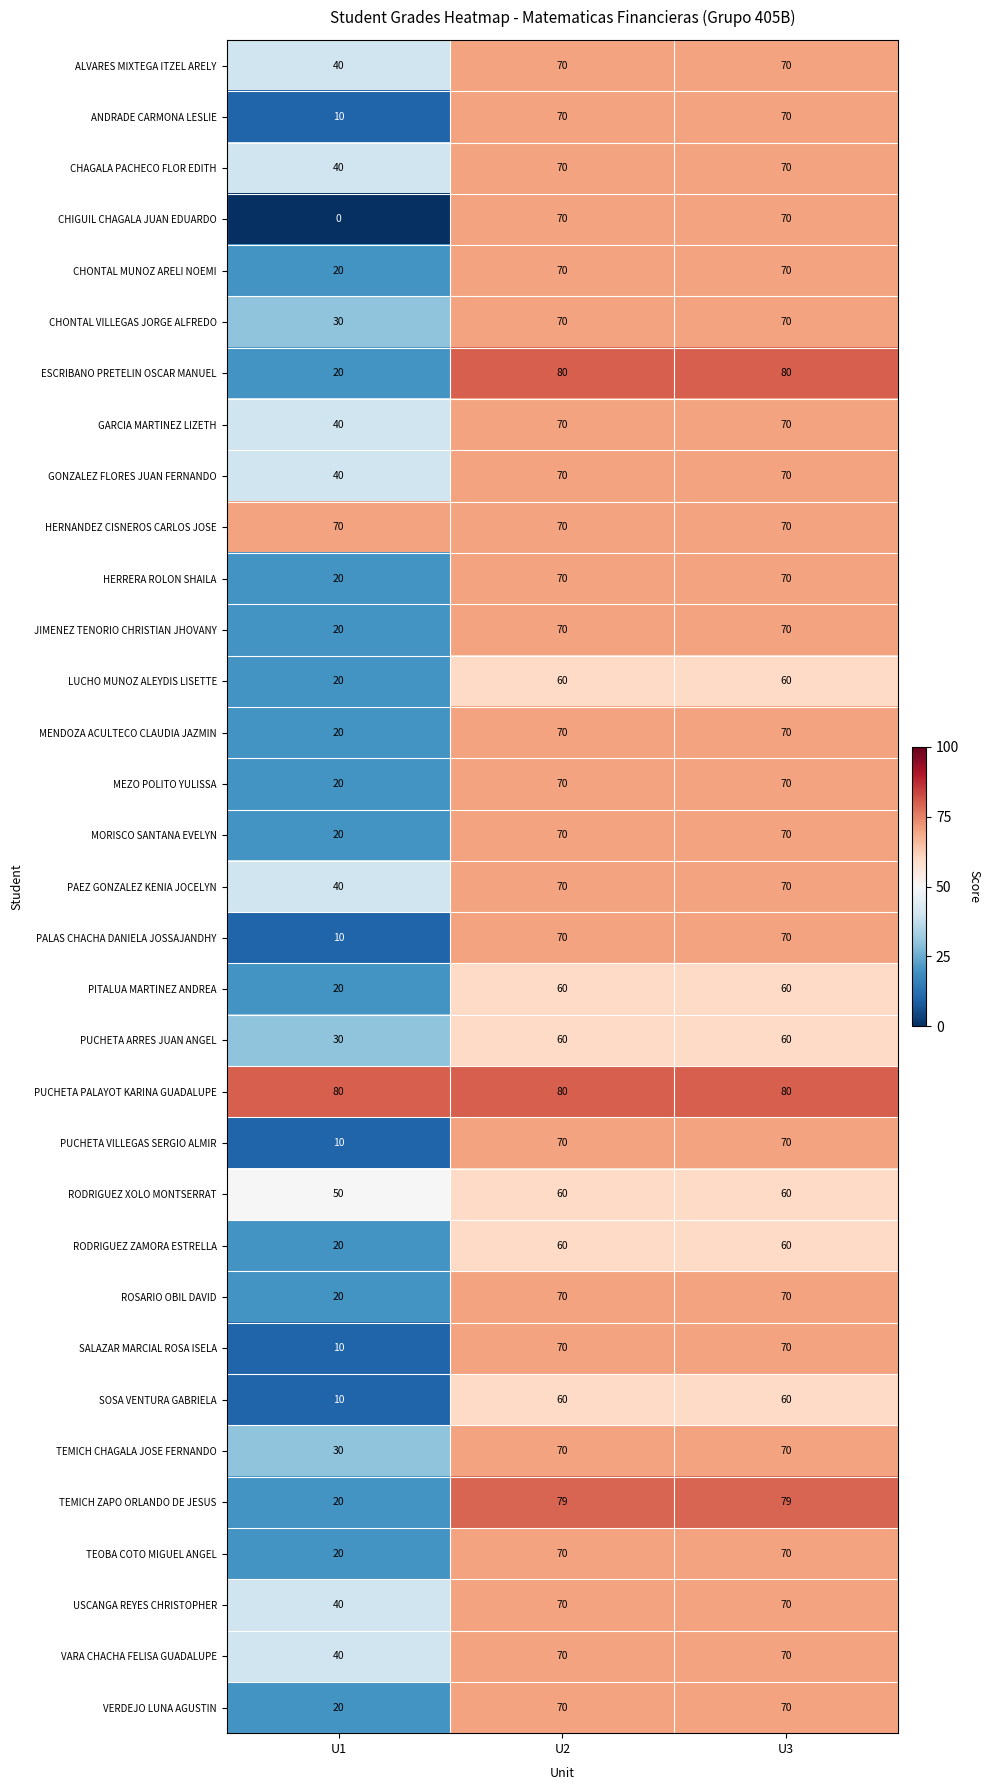

Which category has the lowest value in the TEOBA COTO MIGUEL ANGEL series?

U1